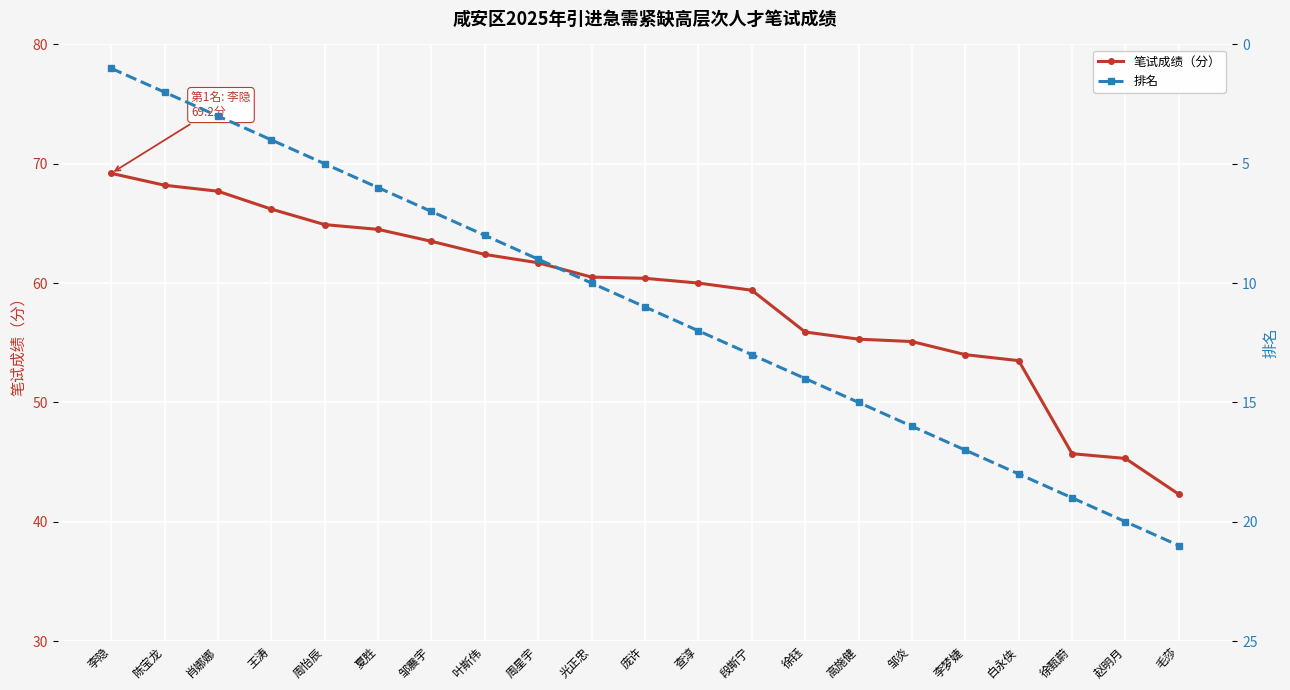

Between 周星宇 and 查淳, which is larger?

周星宇